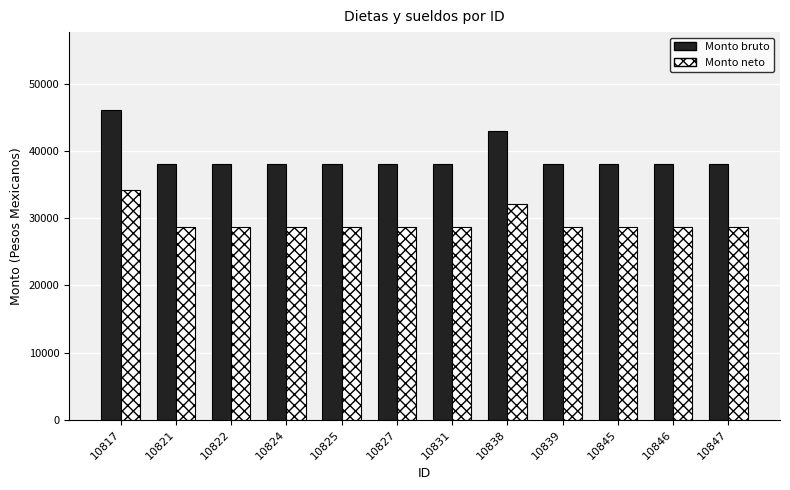

List the series in order of their peak value, lowest first.

Monto neto, Monto bruto